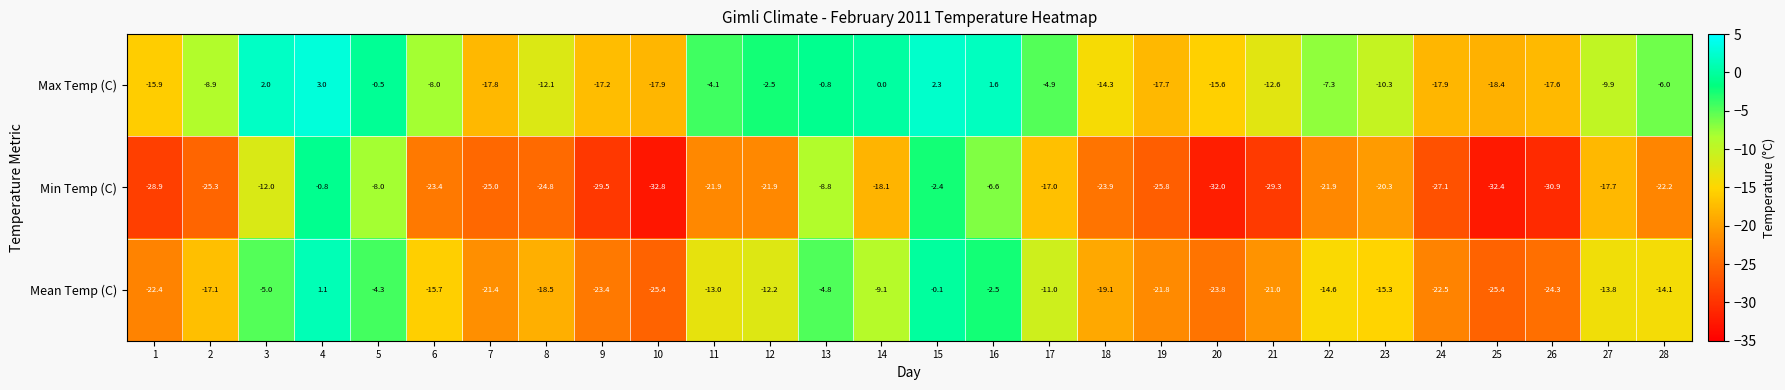

Rank the series by their average value, from highest to lowest.

Max Temp (C), Mean Temp (C), Min Temp (C)